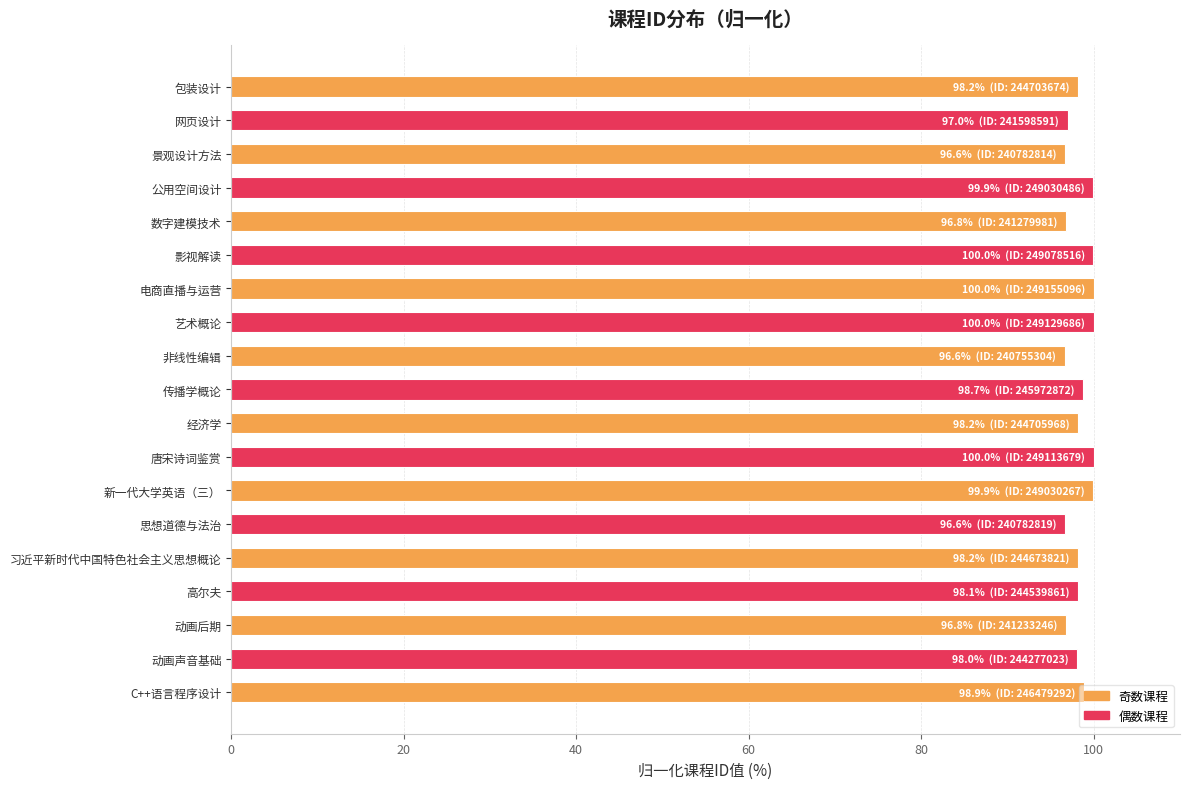

How many bars are there in total?

19